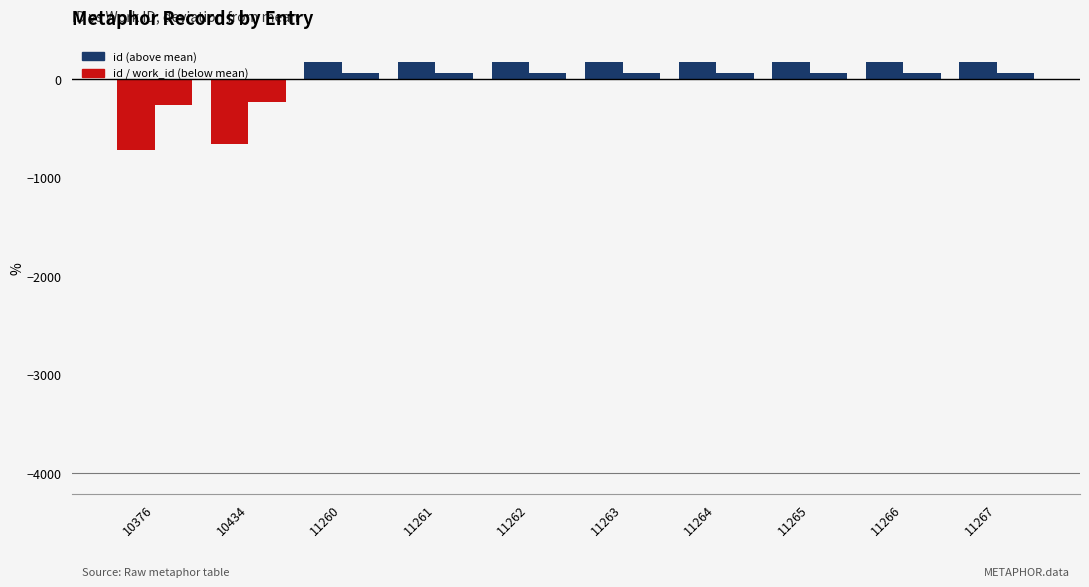

How many distinct data groups are displayed?

2